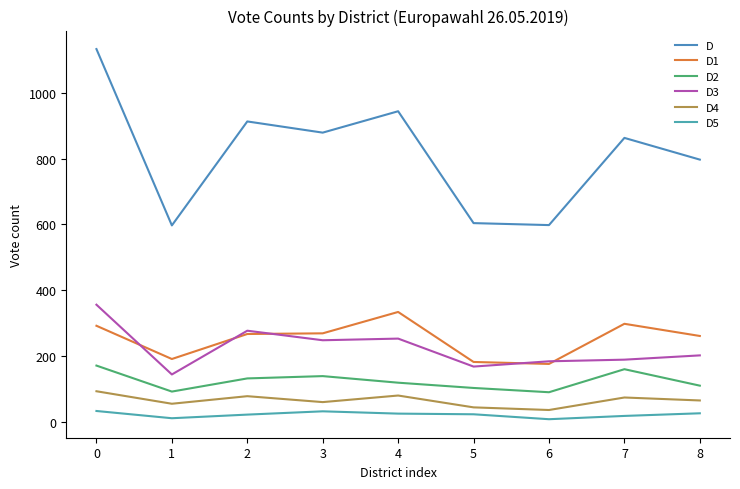

How many lines are shown in the chart?

6